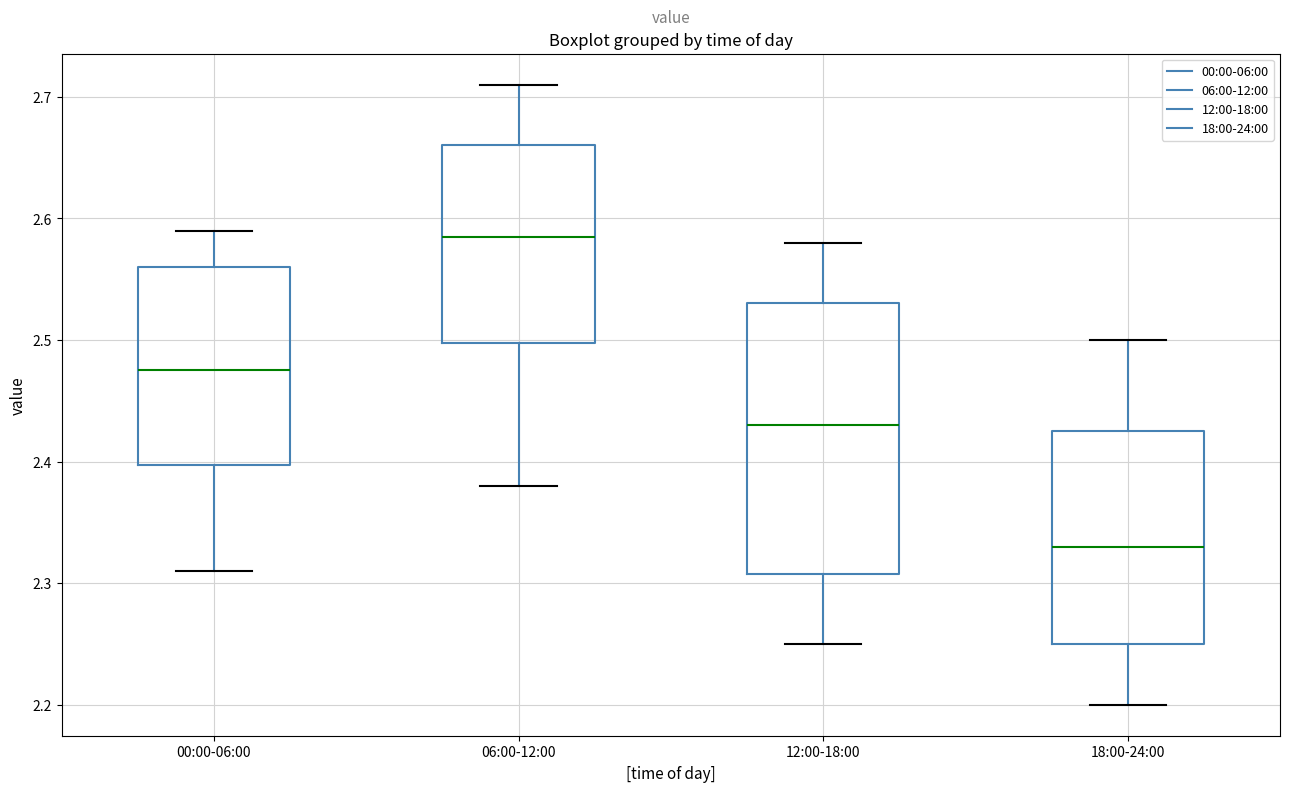

Which box's median line is the lowest?

18:00-24:00